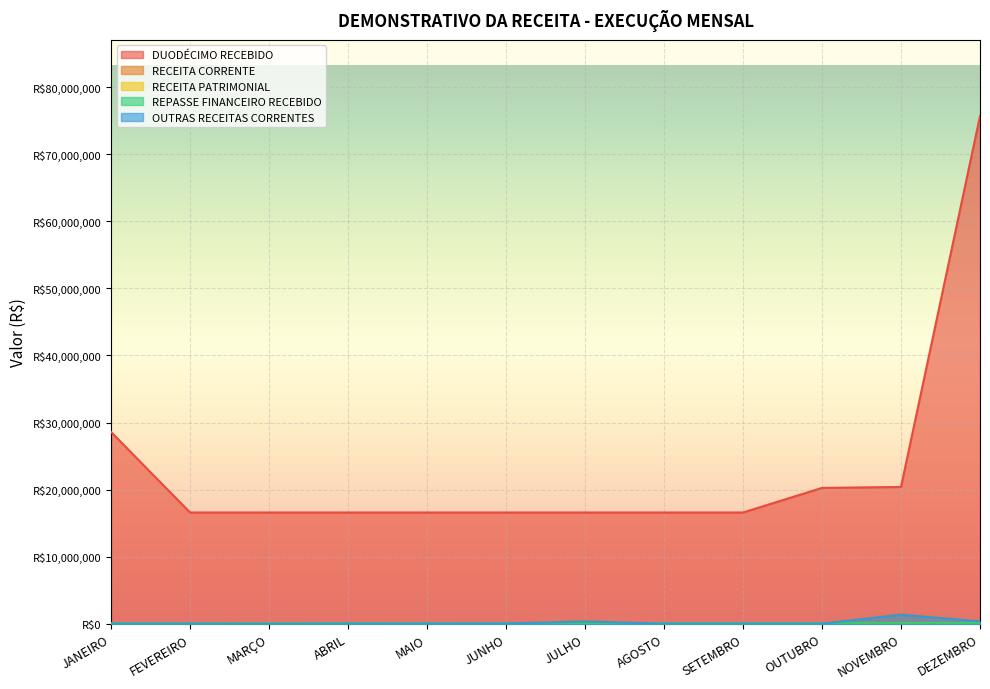

What is the minimum value shown in the chart?

1904.7